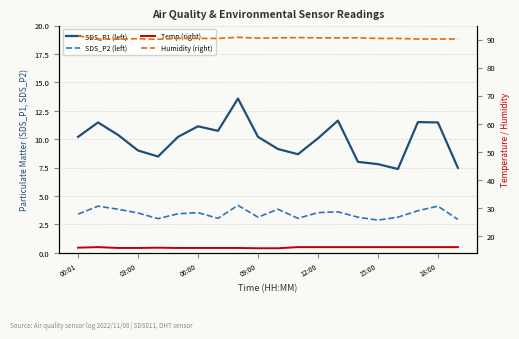

Reading left to right, list all the values displayed in this chart.

SDS_P1 (left): 10.2	11.5	10.4	9.0	8.5	10.2	11.1	10.7	13.6	10.2	9.1	8.7	10.1	11.6	8.0	7.8	7.4	11.5	11.5	7.5
SDS_P2 (left): 3.4	4.1	3.8	3.5	3.0	3.4	3.5	3.0	4.2	3.1	3.8	3.0	3.5	3.6	3.1	2.9	3.1	3.7	4.1	2.9
Temp (right): 15.8	16.0	15.7	15.7	15.8	15.7	15.7	15.7	15.7	15.6	15.6	16.0	16.0	16.0	16.0	16.0	16.0	16.0	16.0	16.0
Humidity (right): 91.3	90.2	90.2	90.3	90.1	90.4	90.4	90.4	90.8	90.5	90.6	90.7	90.6	90.6	90.6	90.4	90.4	90.2	90.2	90.2